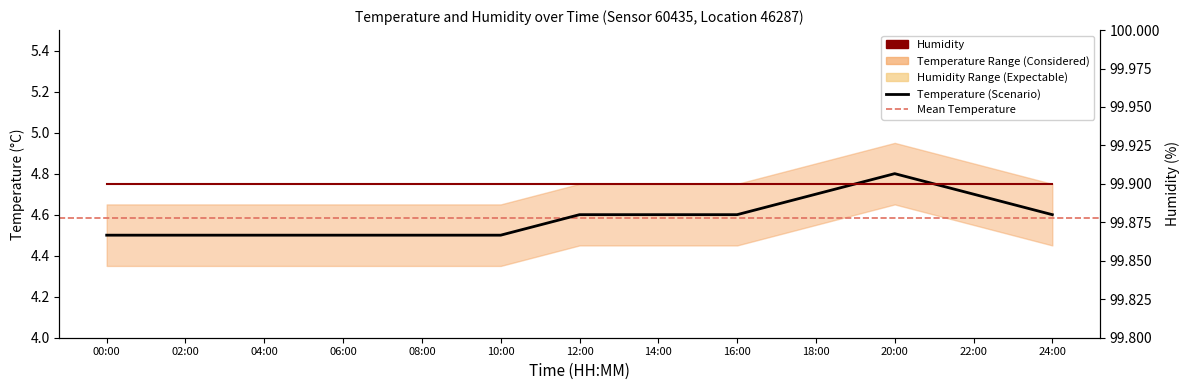

List the labels in order of value, largest first.

20:00, 18:00, 22:00, 12:00, 14:00, 16:00, 24:00, 00:00, 02:00, 04:00, 06:00, 08:00, 10:00